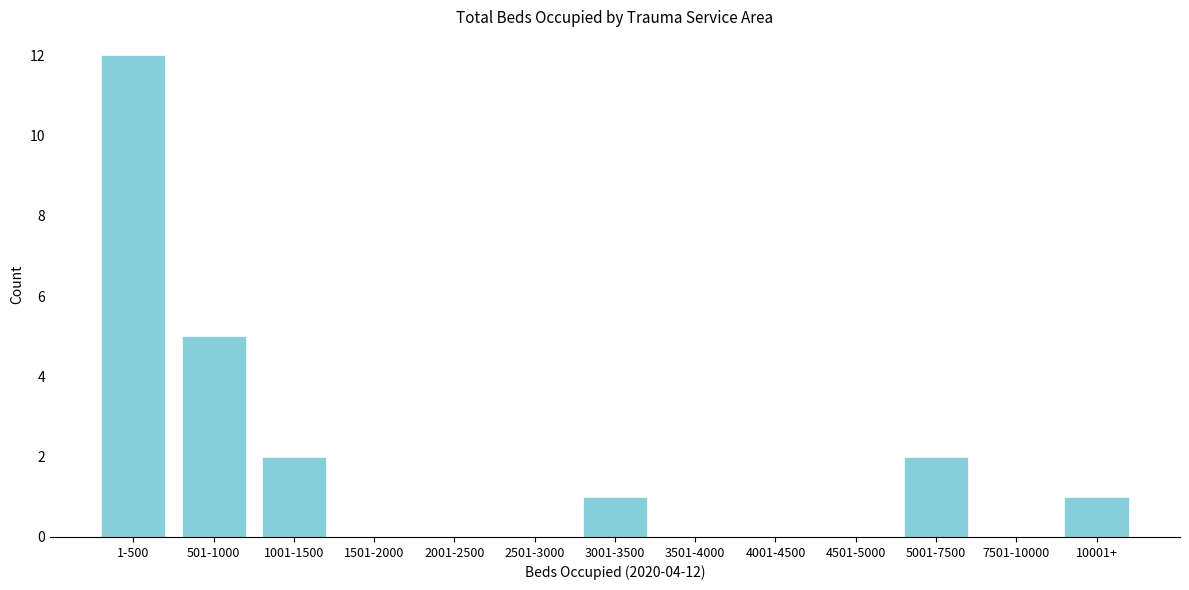

Reading left to right, extract all data points from this chart.

1-500=12	501-1000=5	1001-1500=2	1501-2000=0	2001-2500=0	2501-3000=0	3001-3500=1	3501-4000=0	4001-4500=0	4501-5000=0	5001-7500=2	7501-10000=0	10001+=1